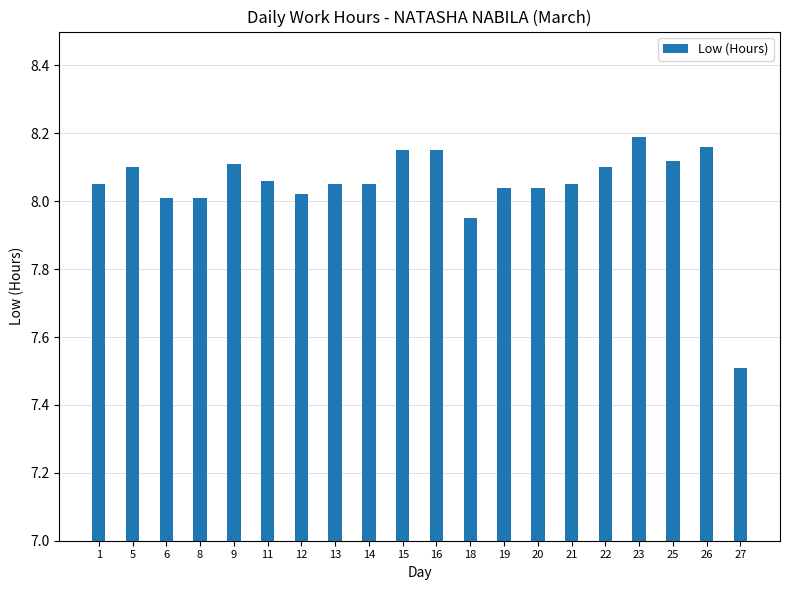

How many bars are there in total?

20